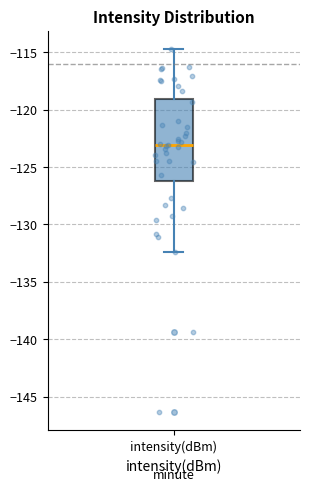

Transcribe this box plot: give where the median line is, the range the box spans, and where the two whiskers end, as read against the y-axis. The values are not printed on the chart, so give them approximately, as read against the axis.

median -123.0, box -126.0 to -119.0, whiskers -132.5 to -114.5